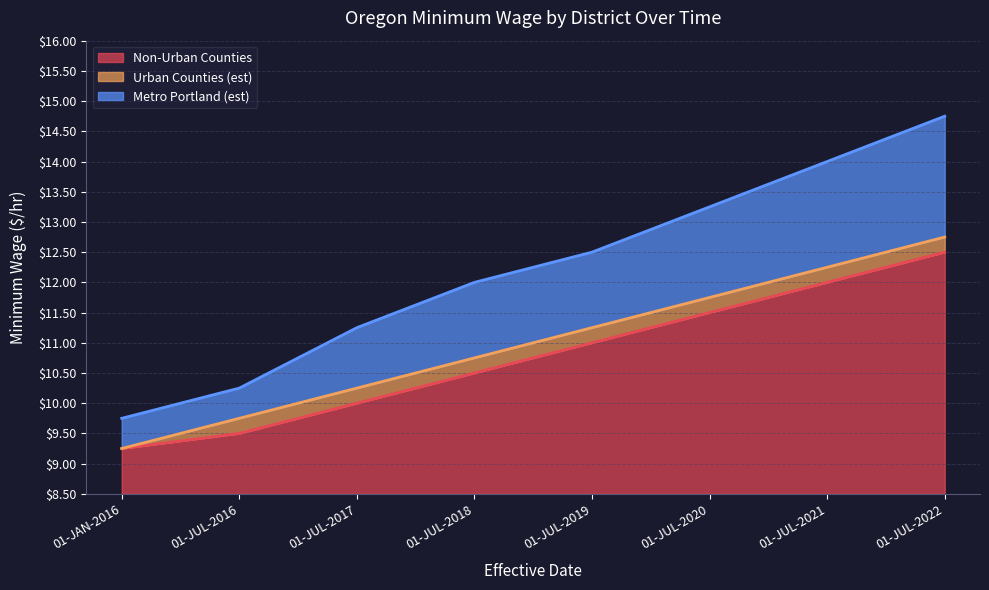

Which category has the highest value in the Non-Urban Counties series?

01-JUL-2022